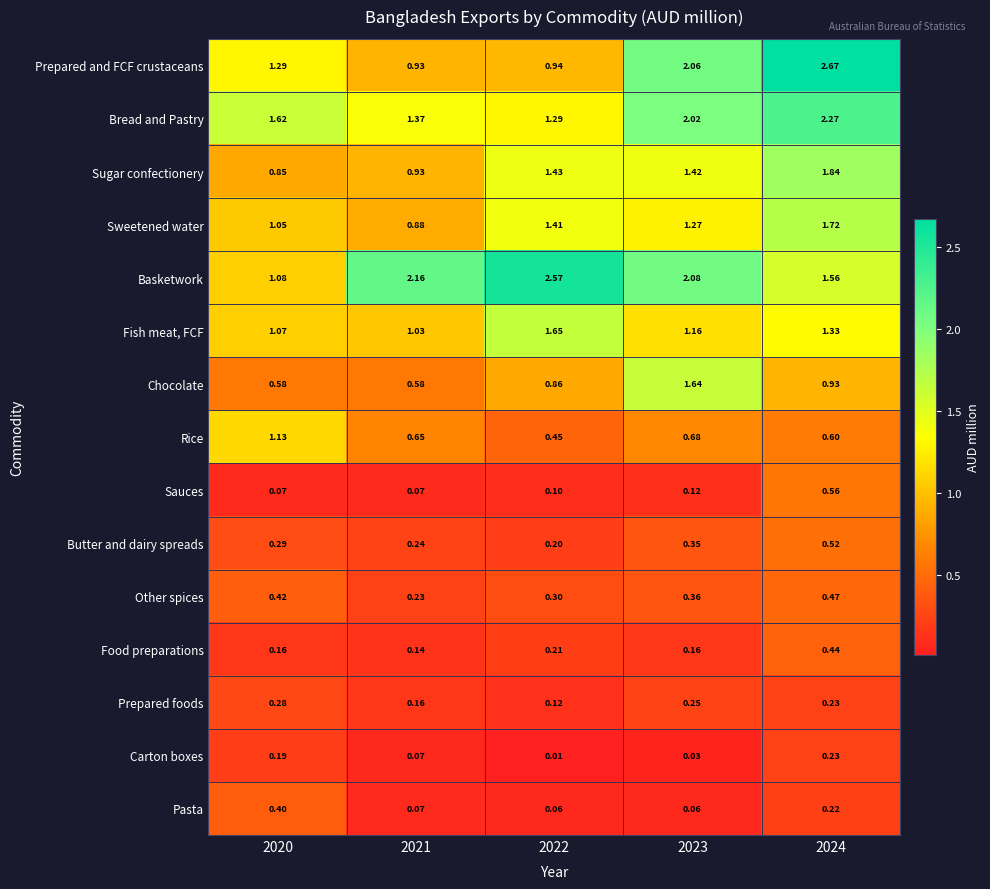

At which category does the chart reach its peak across all series?

2024